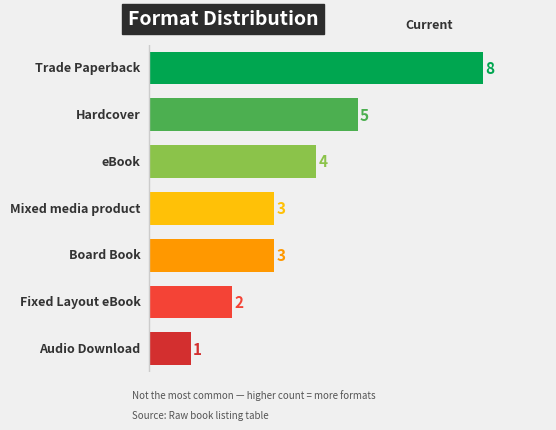

What is the average value?

4